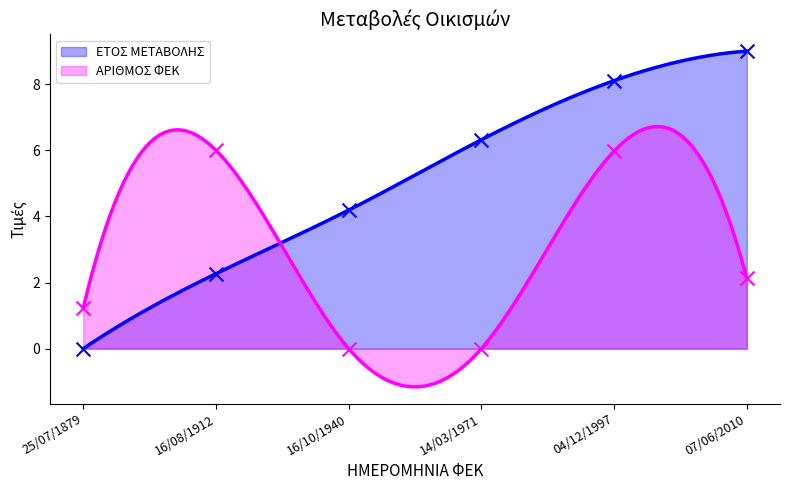

Which series has the largest Y range (max minus min)?

ΕΤΟΣ ΜΕΤΑΒΟΛΗΣ